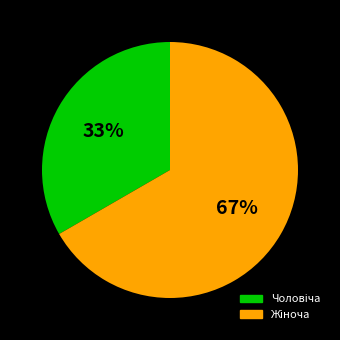

To the nearest percent, what is the average slice percentage?

50%